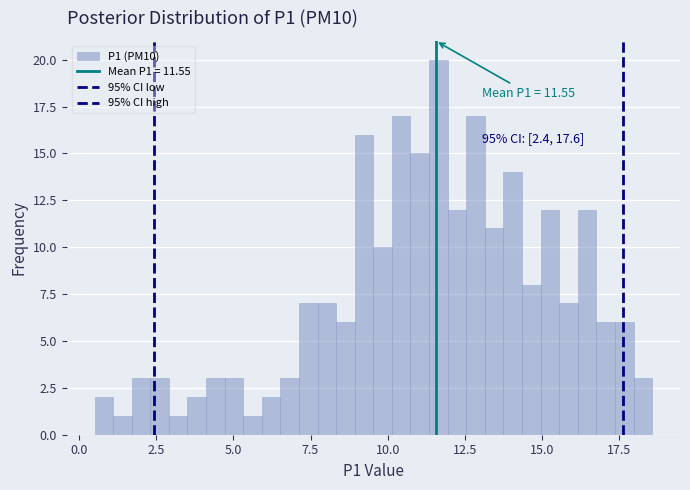

Read against the x-axis, roughly where is the centre of the tallest bar?

11.5